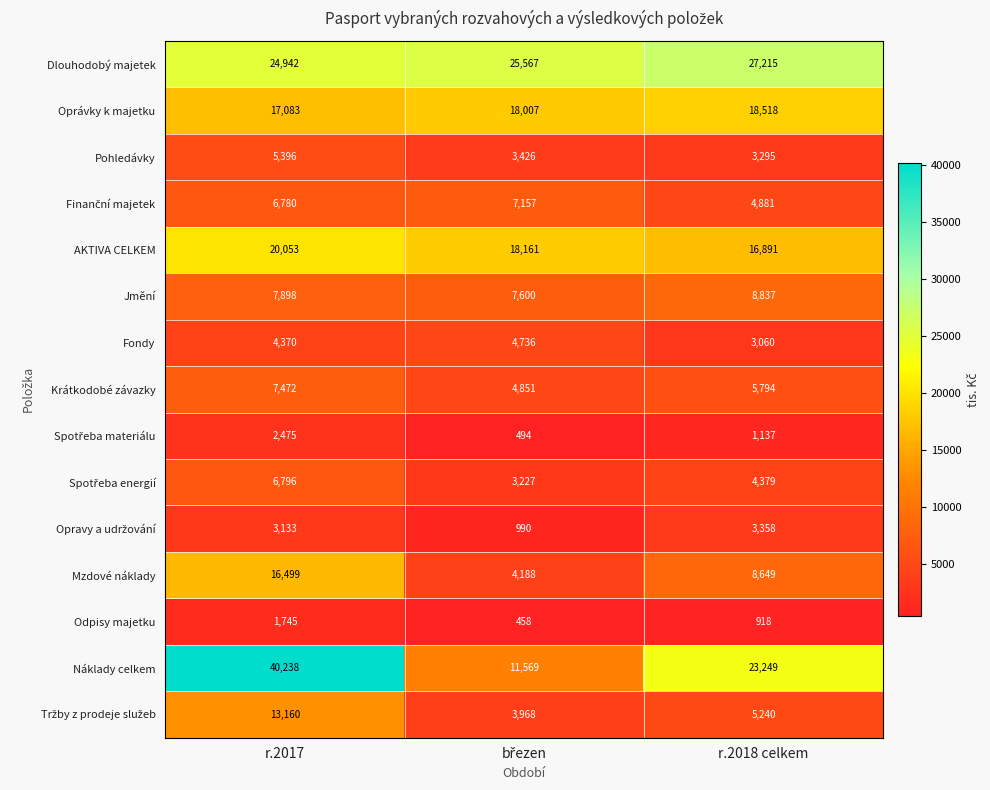

How many data points in Náklady celkem are less than 23249?

1